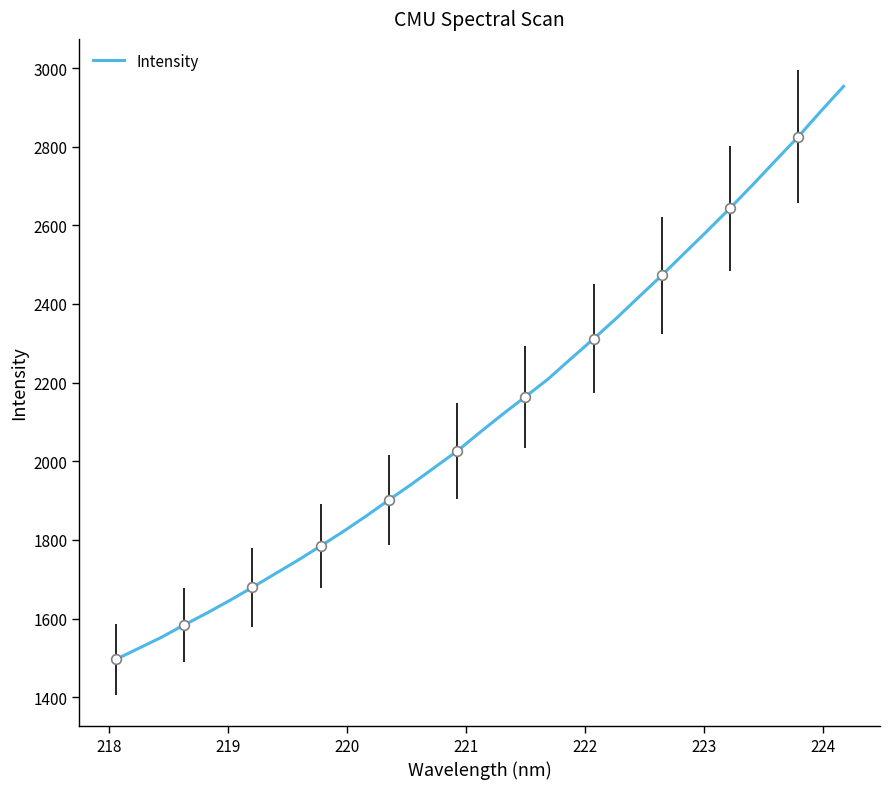

The chart shows a value of 2471.7 at 221. True or false?

False